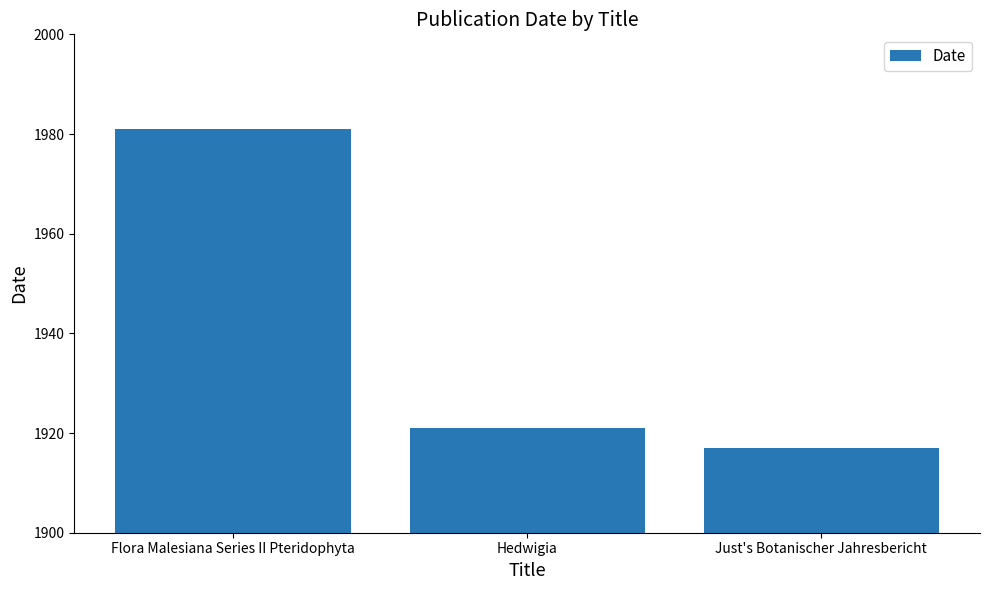

Which has a higher value, Flora Malesiana Series II Pteridophyta or Hedwigia?

Flora Malesiana Series II Pteridophyta